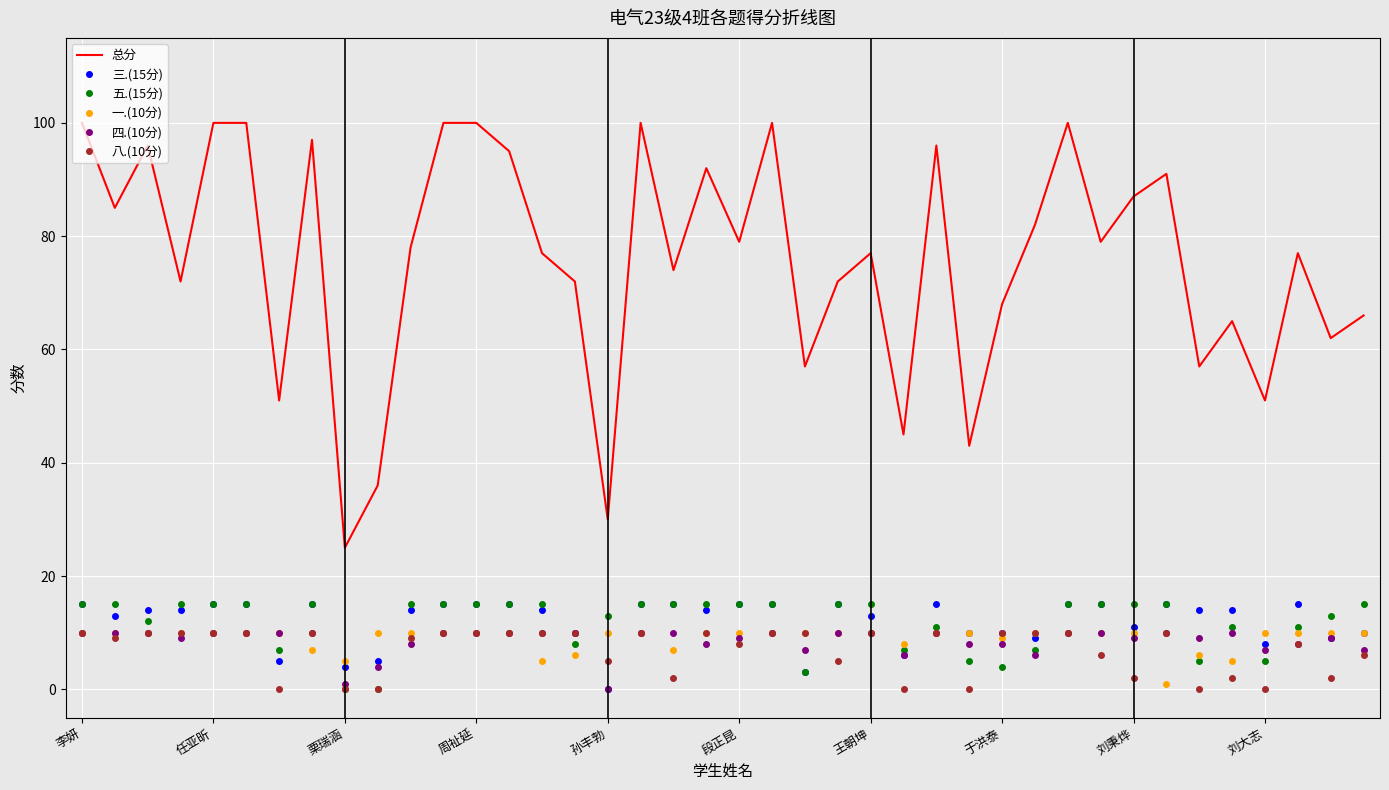

What is the difference between the maximum and minimum values in the 三.(15分) series?

15